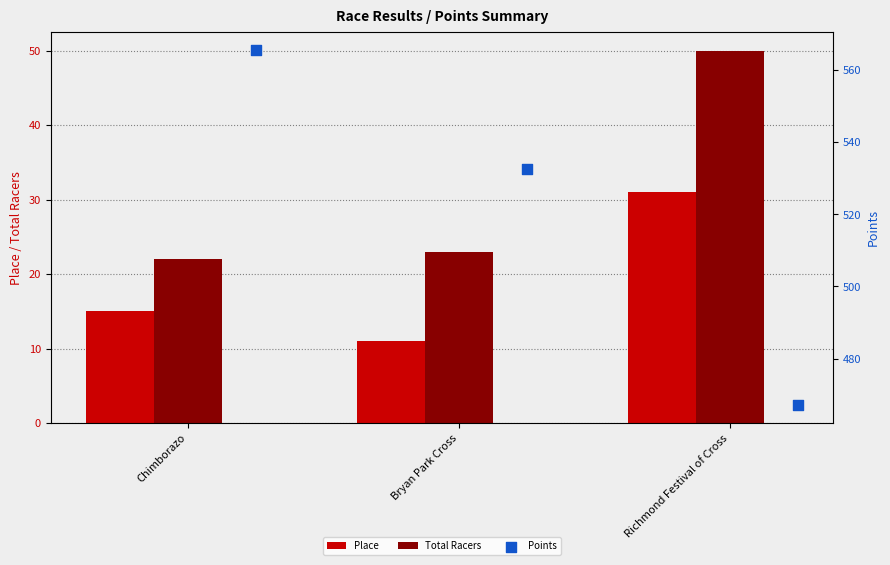

Which series has the widest spread of Y values?

Points